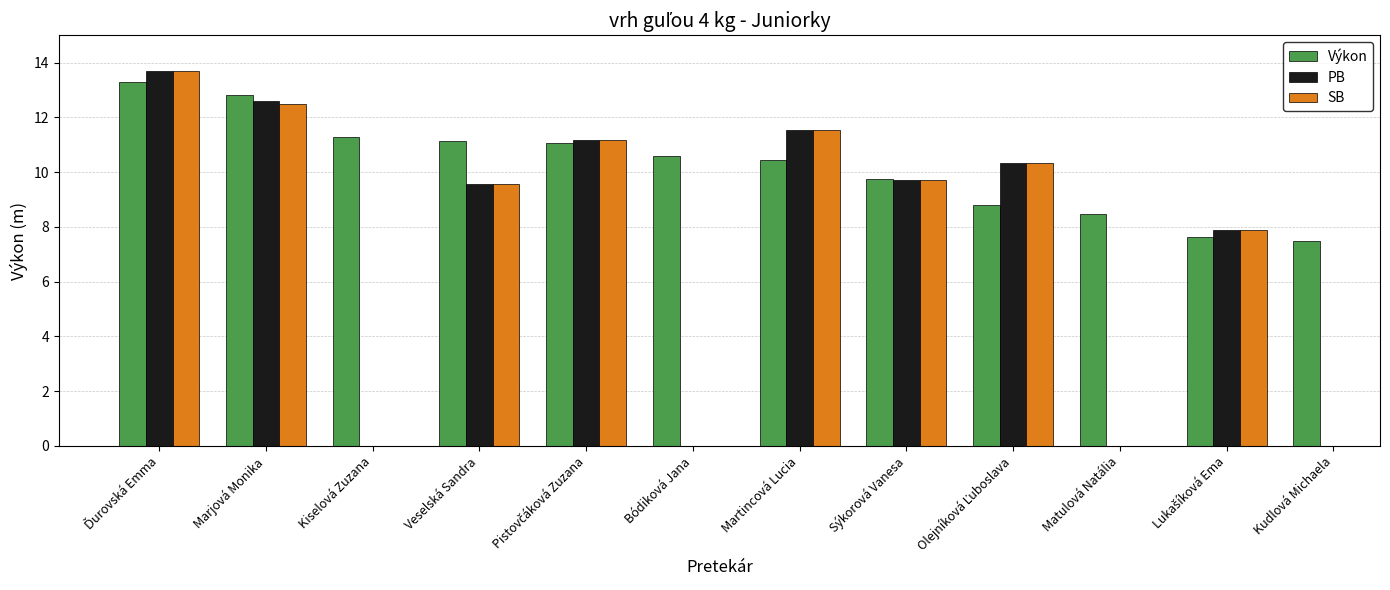

How many categories are shown in the chart?

12